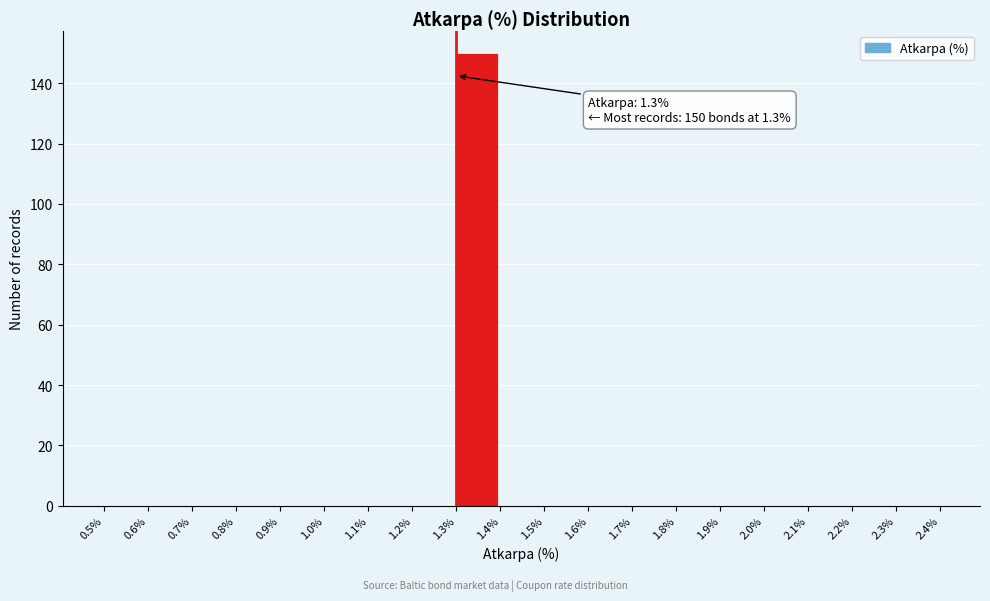

Which range on the x-axis has the tallest bar?

1.3% to 1.4%